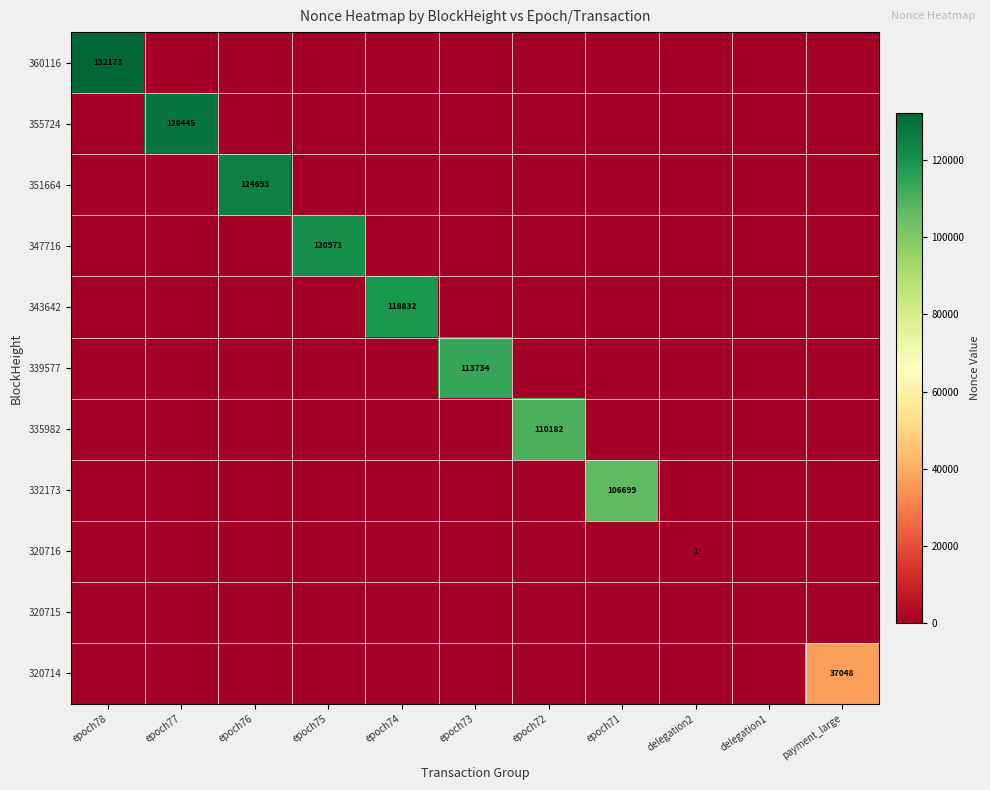

At delegation1, list the series in order from smallest to largest.

360116, 355724, 351664, 347716, 343642, 339577, 335982, 332173, 320716, 320715, 320714